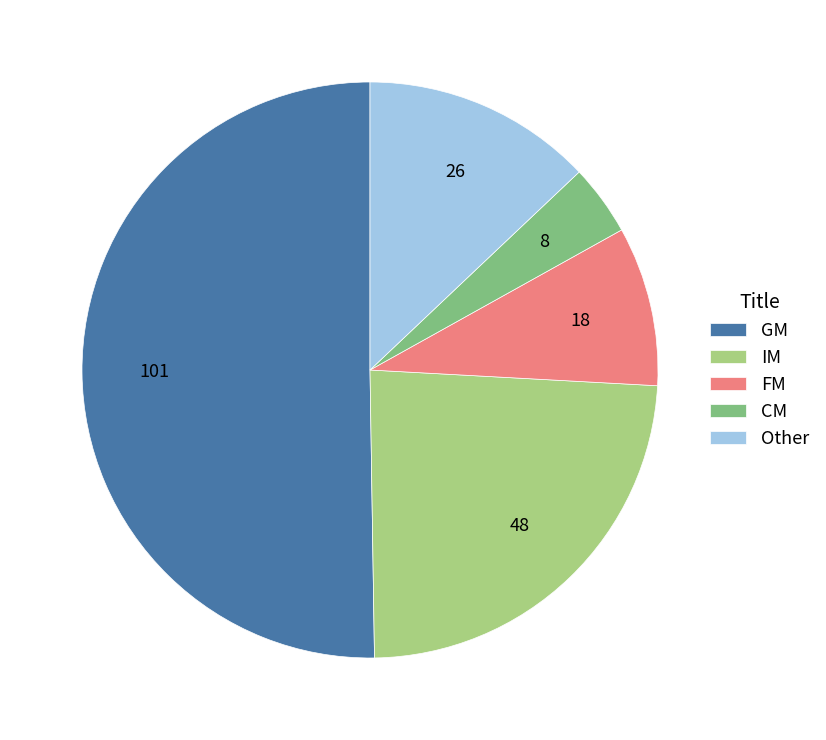

Approximately how many times larger is the value at IM compared to GM?

0.5